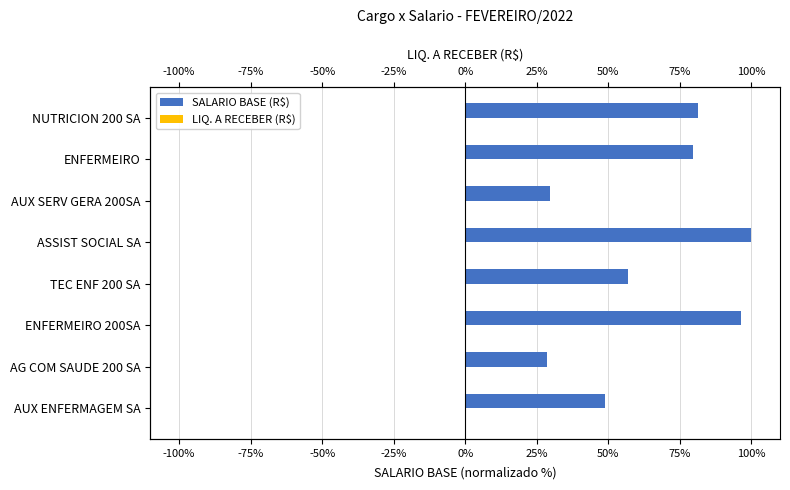

What is the sum of all LIQ. A RECEBER (R$) values?

2.8